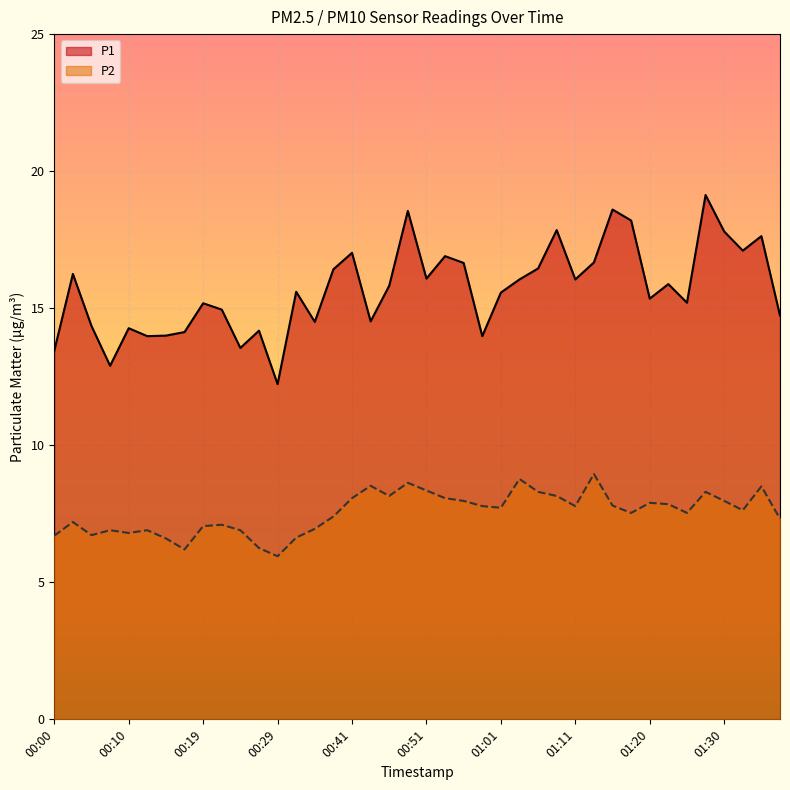

What value does the P2 series have at 01:18?

7.5